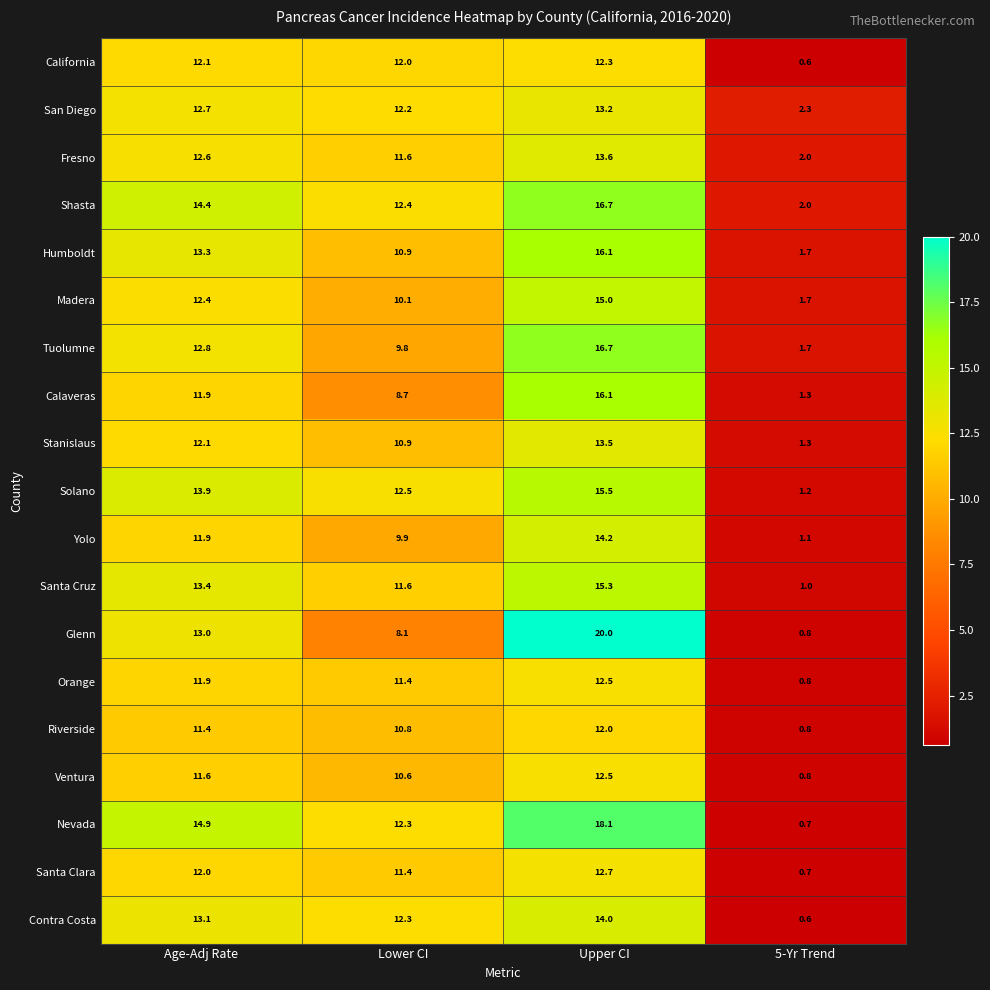

The value of Calaveras at 5-Yr Trend is 1.9. True or false?

False